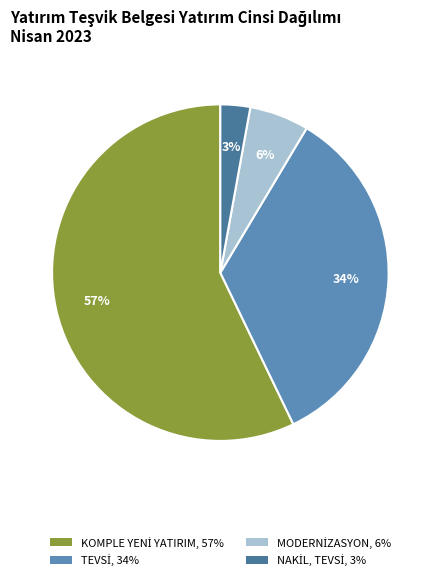

Is there a majority slice in this chart?

Yes